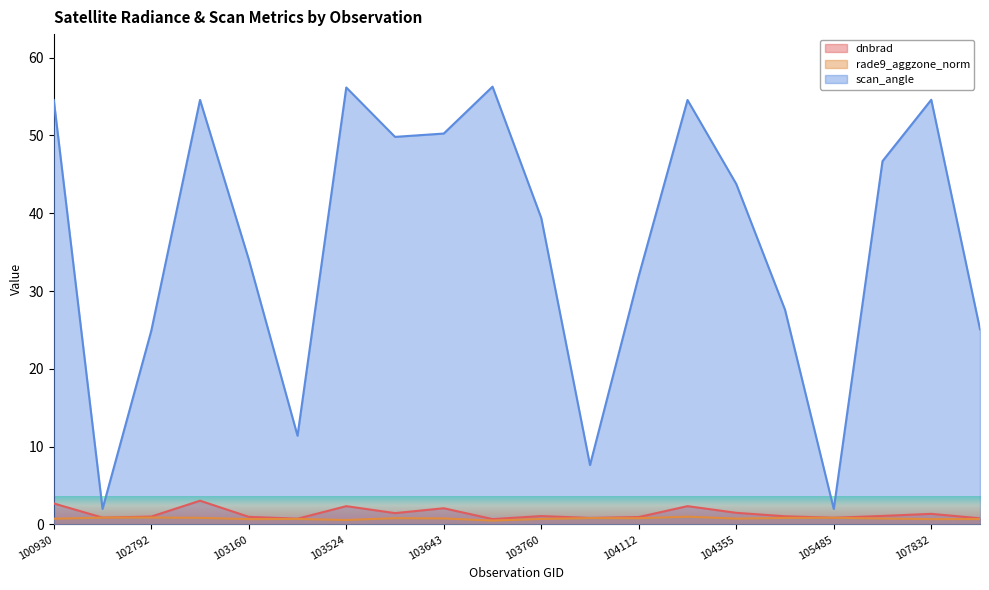

At which label does dnbrad reach its peak?

102919